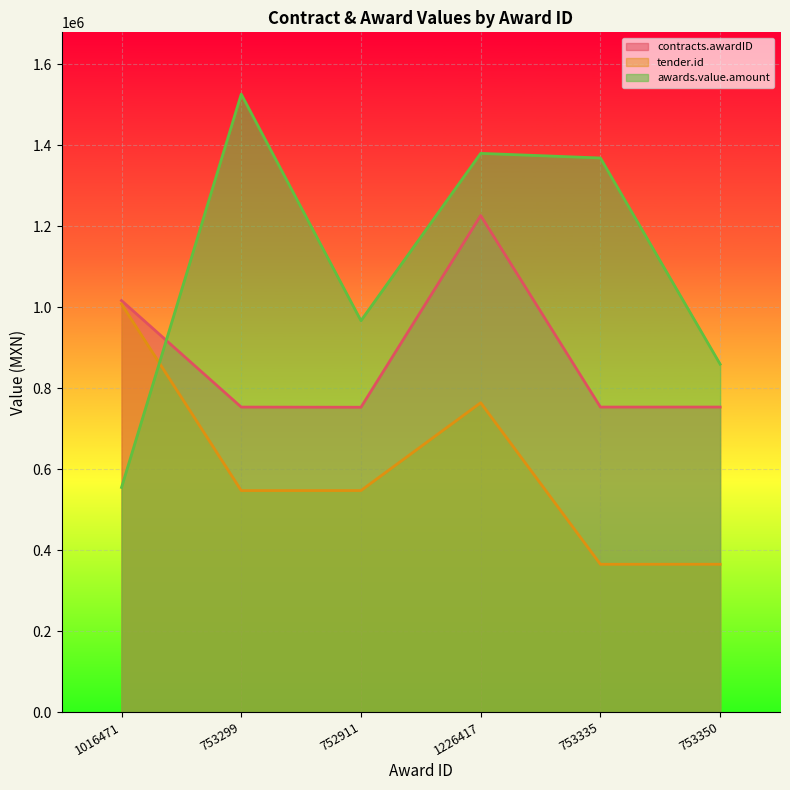

Reading left to right, list all the values displayed in this chart.

contracts.awardID: 1016471=1016471	753299=753299	752911=752911	1226417=1226417	753335=753335	753350=753350
tender.id: 1016471=1007839	753299=547031	752911=547101	1226417=763966	753335=364971	753350=365023
awards.value.amount: 1016471=554778	753299=1526400	752911=966720	1226417=1380060	753335=1368630	753350=859264